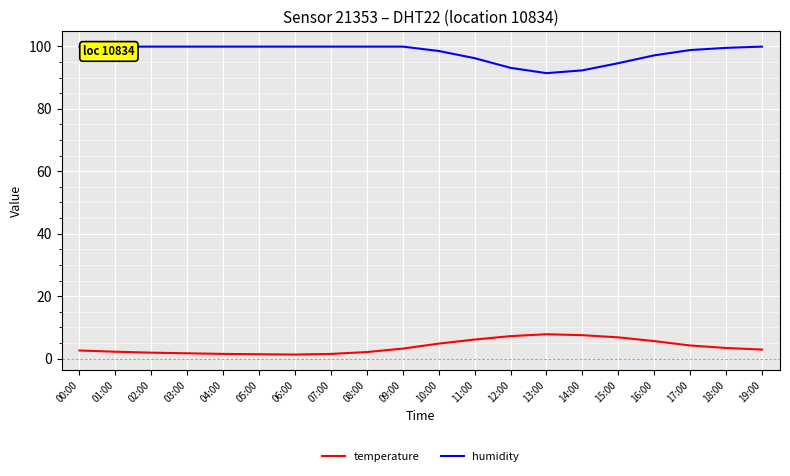

Reading right to left, what are all the values shown in this chart?

temperature: 2.9	3.4	4.2	5.6	6.8	7.5	7.8	7.2	6.1	4.8	3.2	2.1	1.5	1.3	1.4	1.5	1.7	1.9	2.2	2.6
humidity: 99.9	99.5	98.8	97.1	94.6	92.3	91.4	93.1	96.2	98.5	99.9	99.9	99.9	99.9	99.9	99.9	99.9	99.9	99.9	99.9